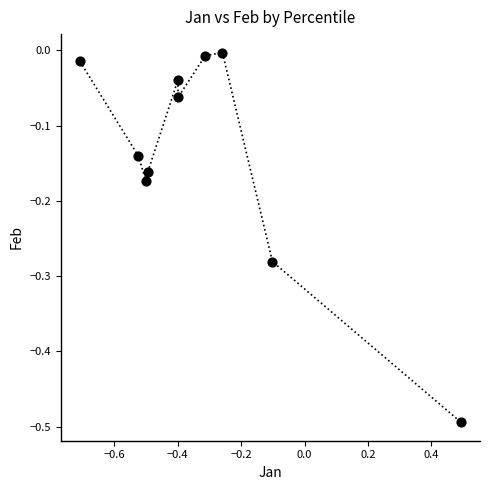

What is the range of X values (max minus min)?

1.2